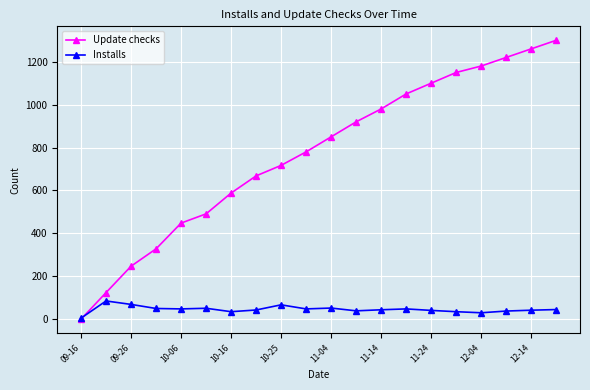

Does the chart display data point markers on the line(s)?

Yes